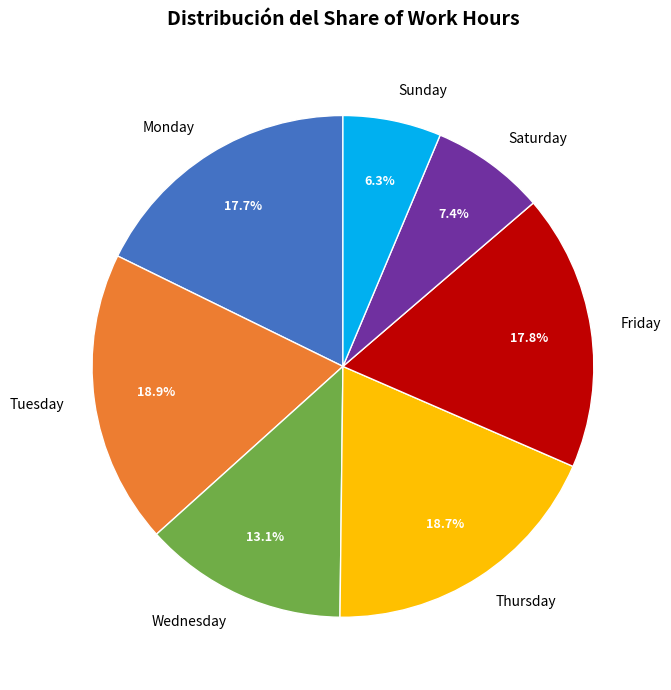

Is there a majority slice in this chart?

No